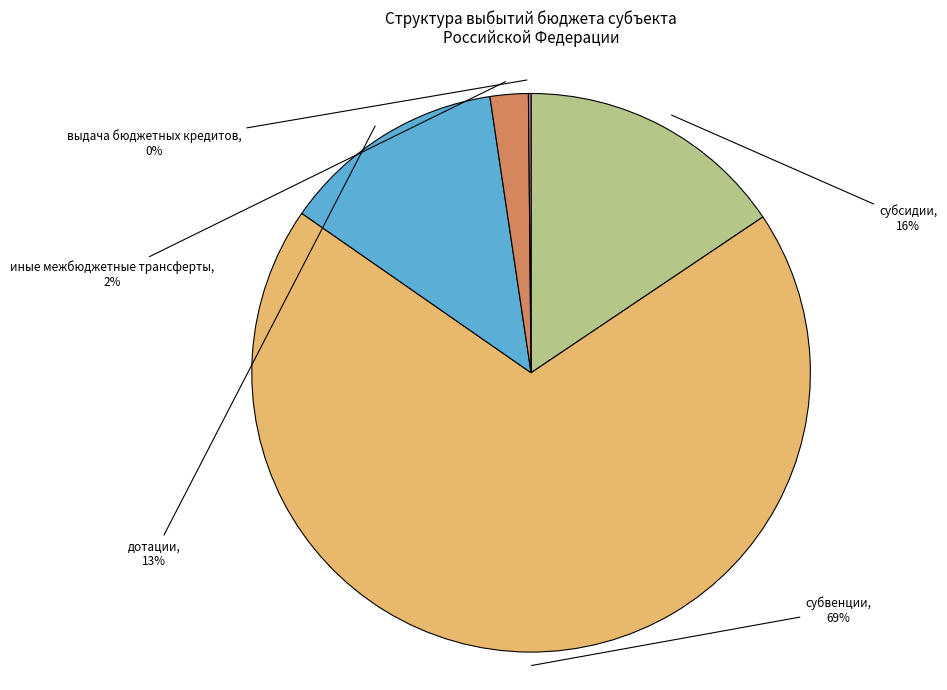

True or false: дотации accounts for 13% of the total.

True